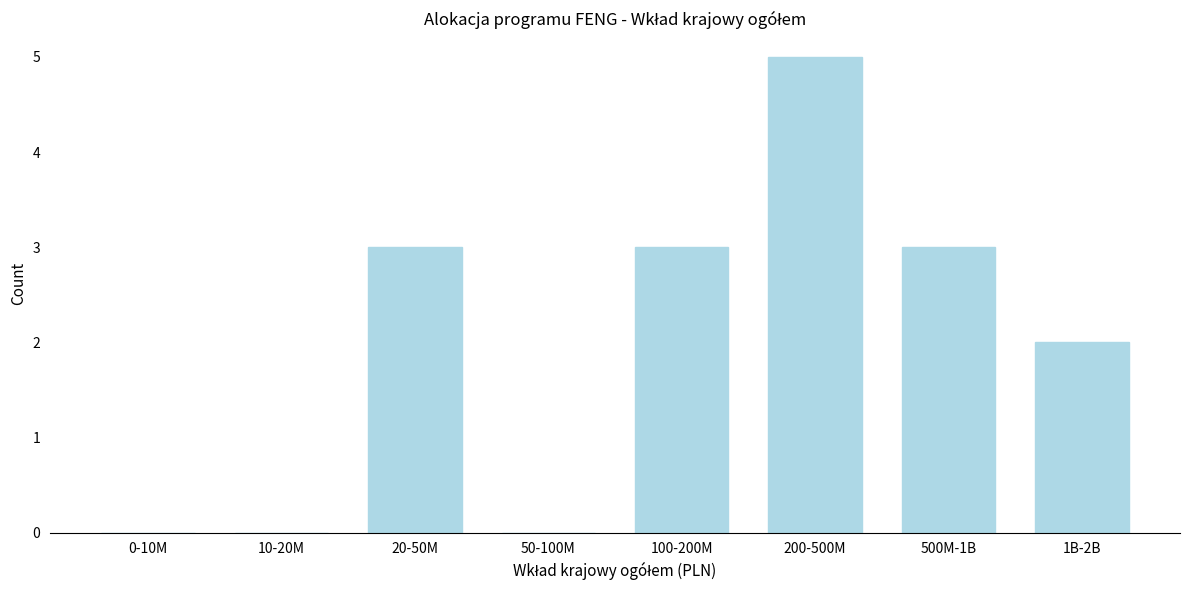

Reading left to right, list all the values displayed in this chart.

0-10M=0	10-20M=0	20-50M=3	50-100M=0	100-200M=3	200-500M=5	500M-1B=3	1B-2B=2